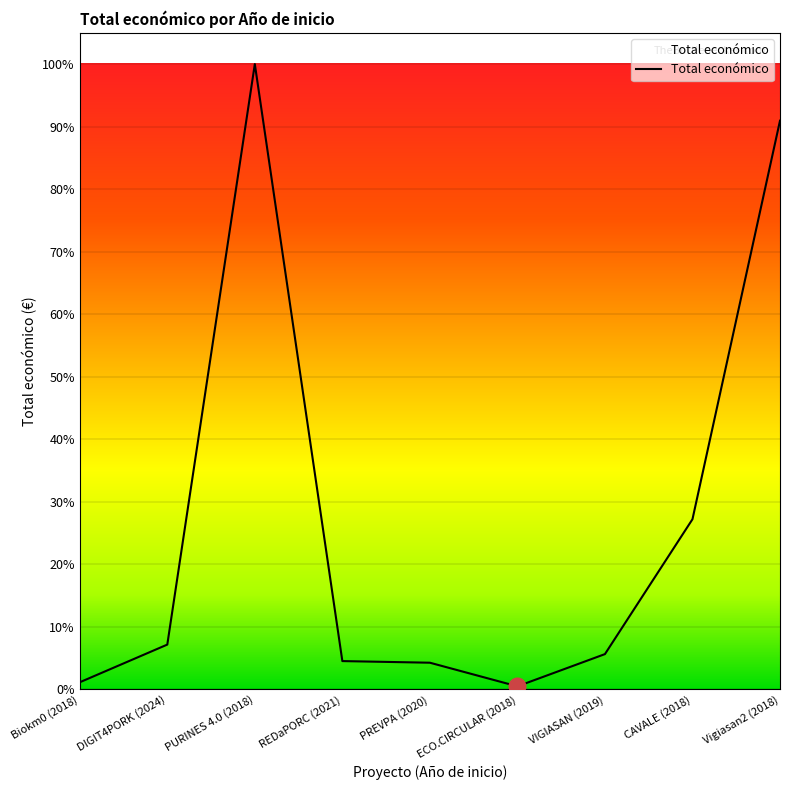

Does the chart display data point markers on the line(s)?

No